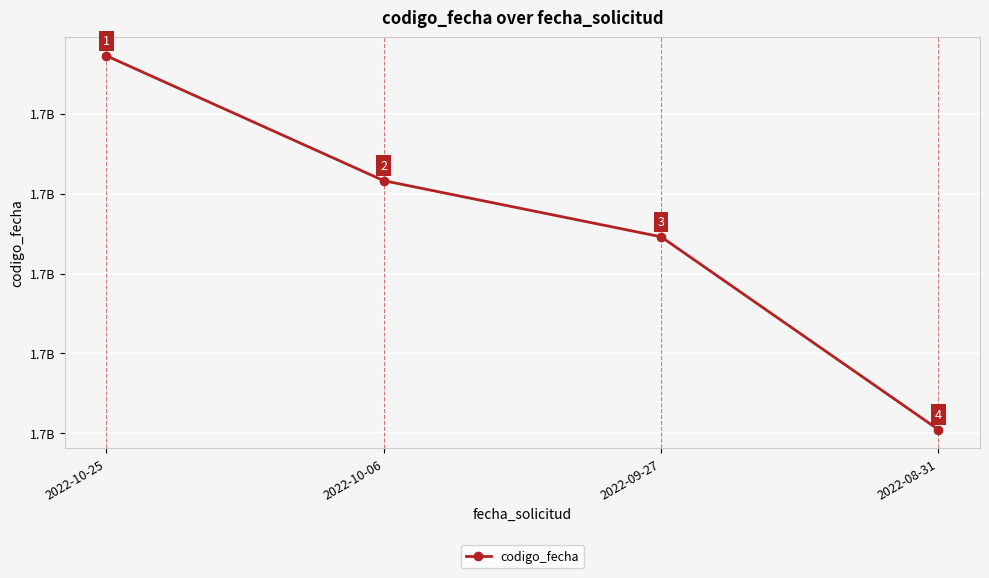

The chart shows a value of 2672483673 at 2022-09-27. True or false?

False